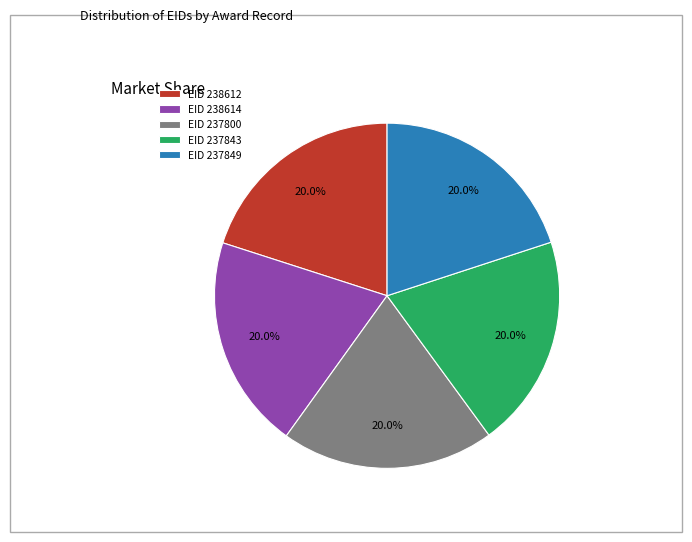

Is EID 237800 the majority of the pie?

No